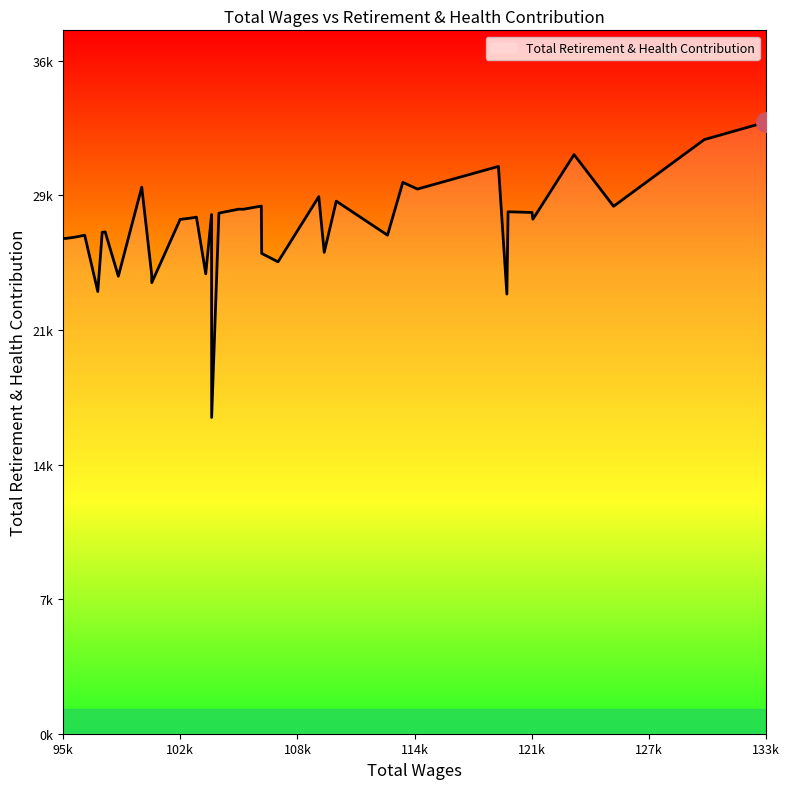

Does the chart display data point markers on the line(s)?

No